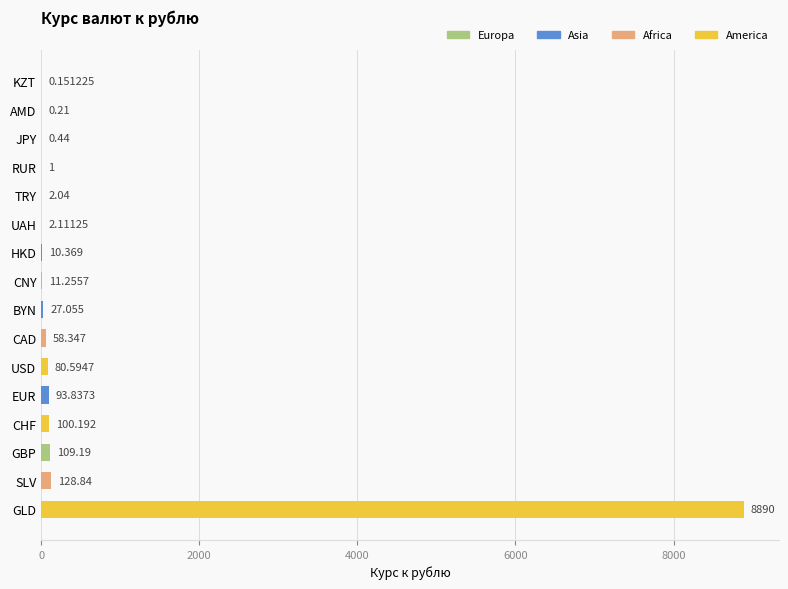

Which has a higher value, UAH or SLV?

SLV